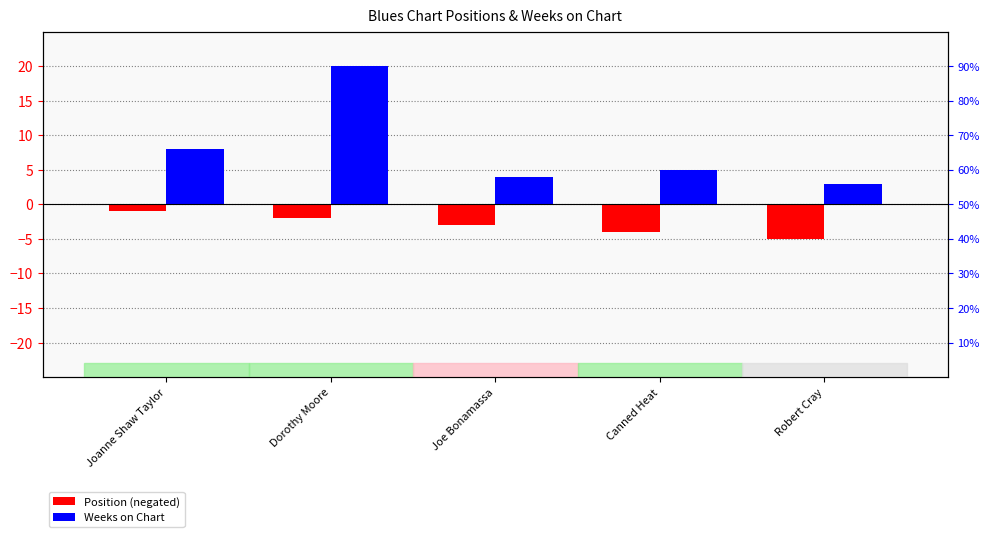

Reading left to right, extract all data points from this chart.

Position (negated): -1	-2	-3	-4	-5
Weeks on Chart: 8	20	4	5	3